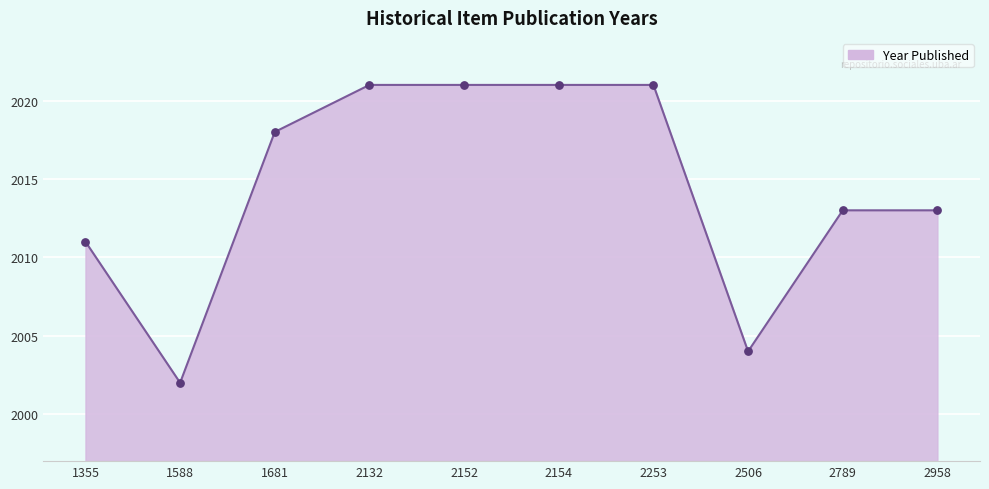

What is the change in value from 1588 to 1681?

+16